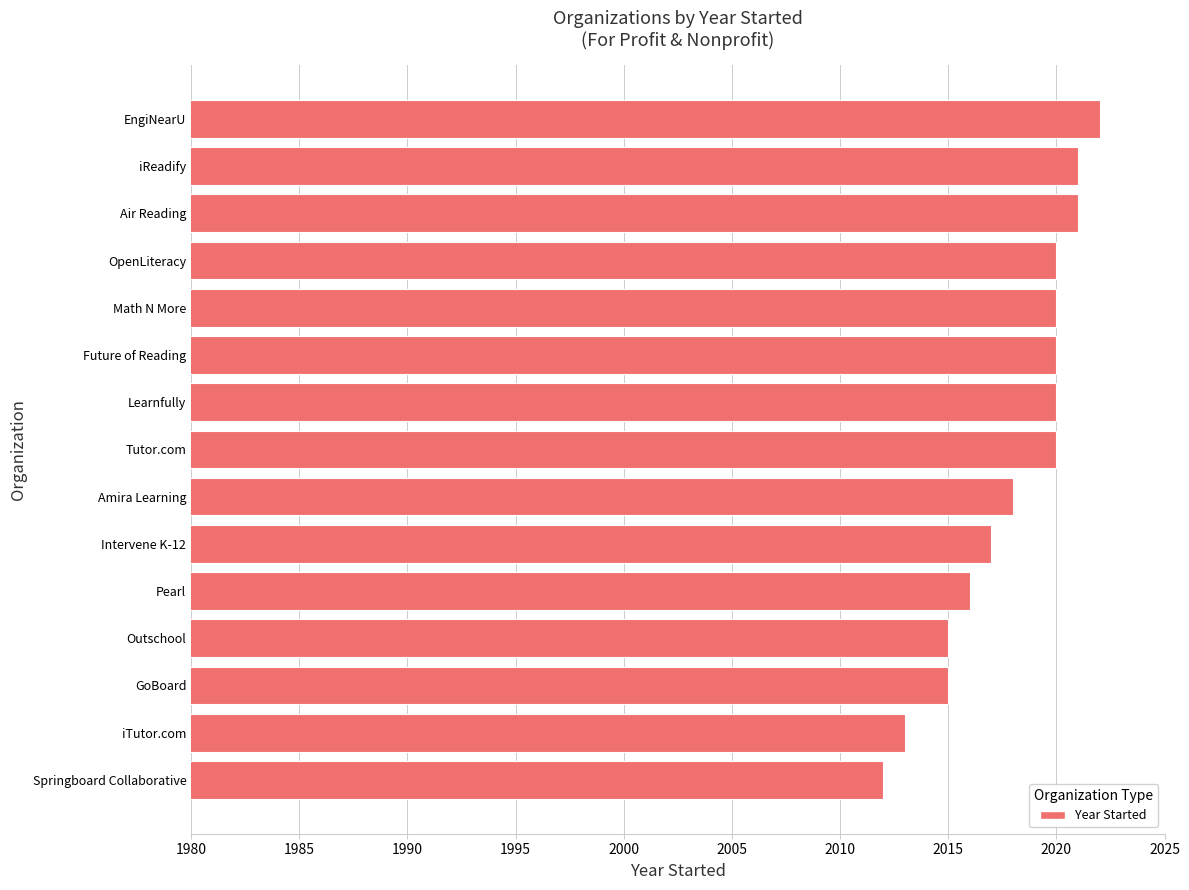

Approximately how many times larger is the value at Amira Learning compared to Intervene K-12?

1.0